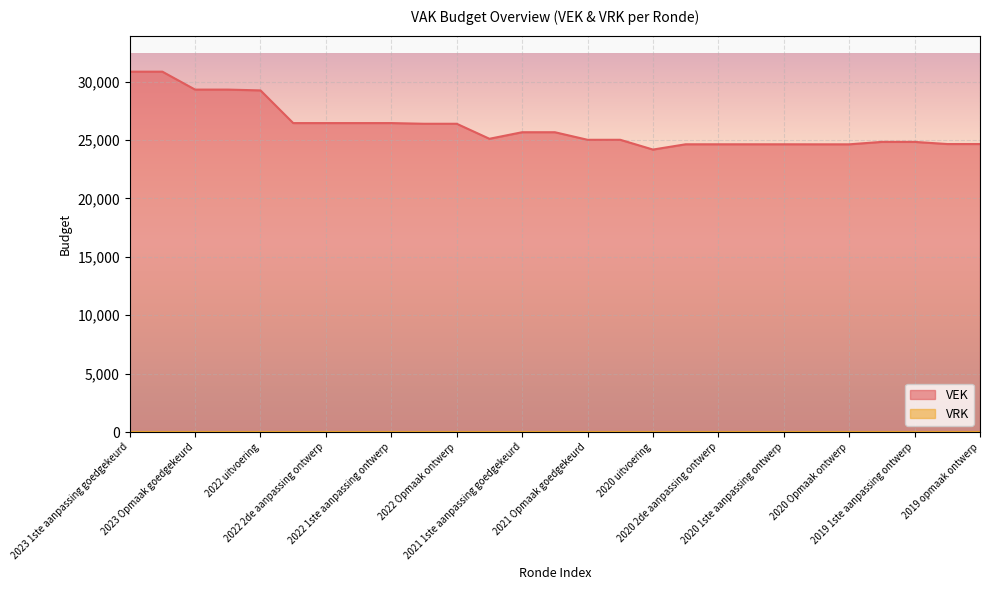

Approximately how many times larger is the value at 2022 2de aanpassing ontwerp compared to 2021 Opmaak goedgekeurd?

1.1